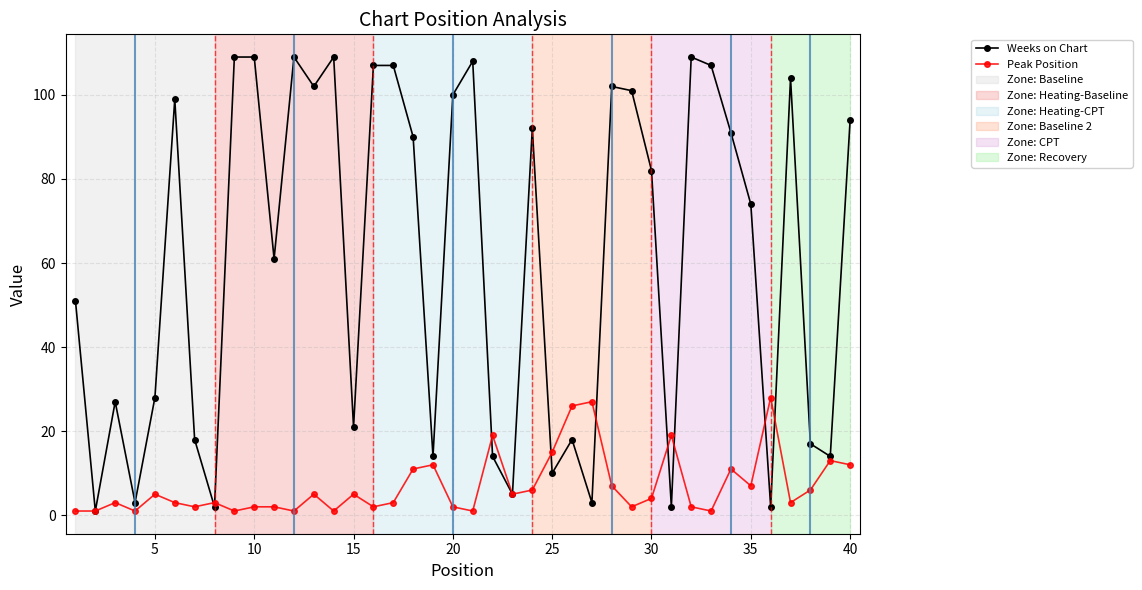

Which series has the largest total across all categories?

Weeks on Chart